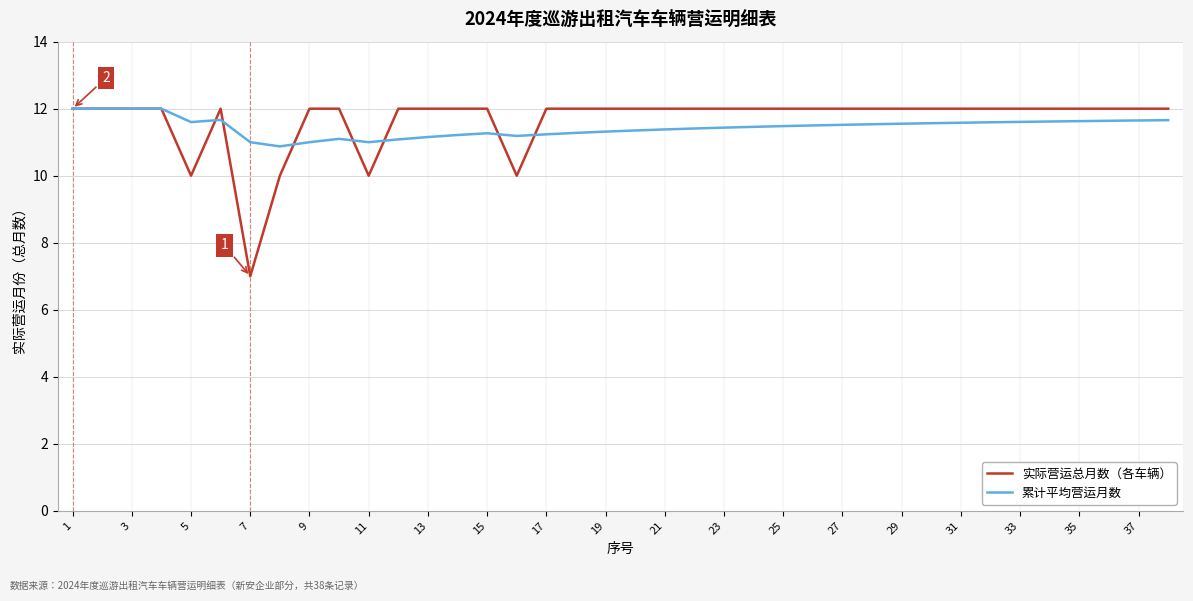

Which series has the largest range (max minus min)?

实际营运总月数（各车辆）